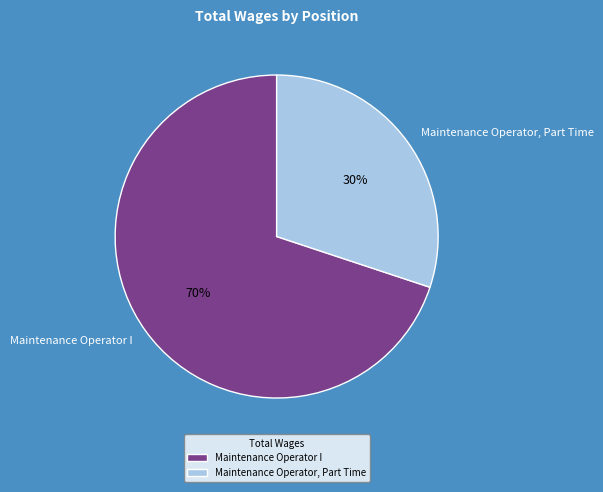

To the nearest percent, what portion does Maintenance Operator, Part Time represent?

30%